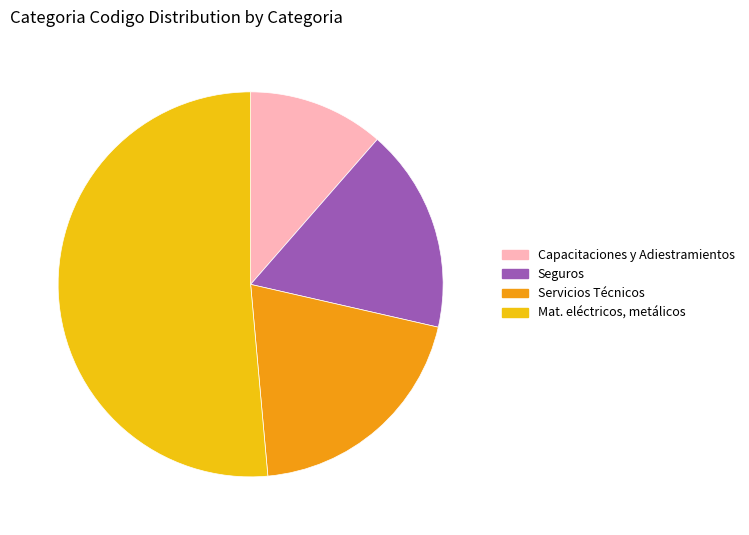

The Servicios Técnicos slice represents 20% of the pie. True or false?

True